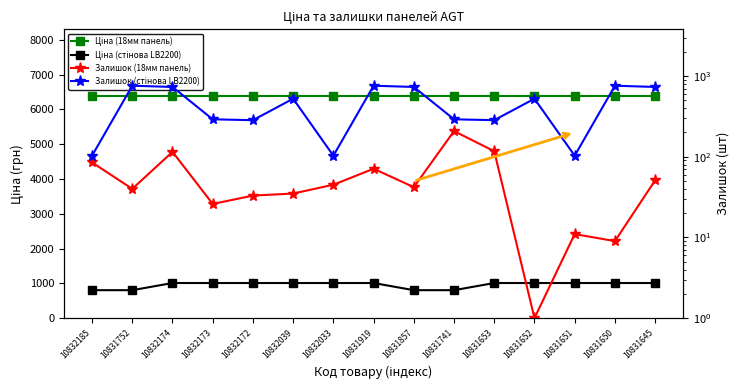

Rank the series by their maximum value, from lowest to highest.

Залишок (18мм панель), Залишок (стінова LB2200), Ціна (стінова LB2200), Ціна (18мм панель)